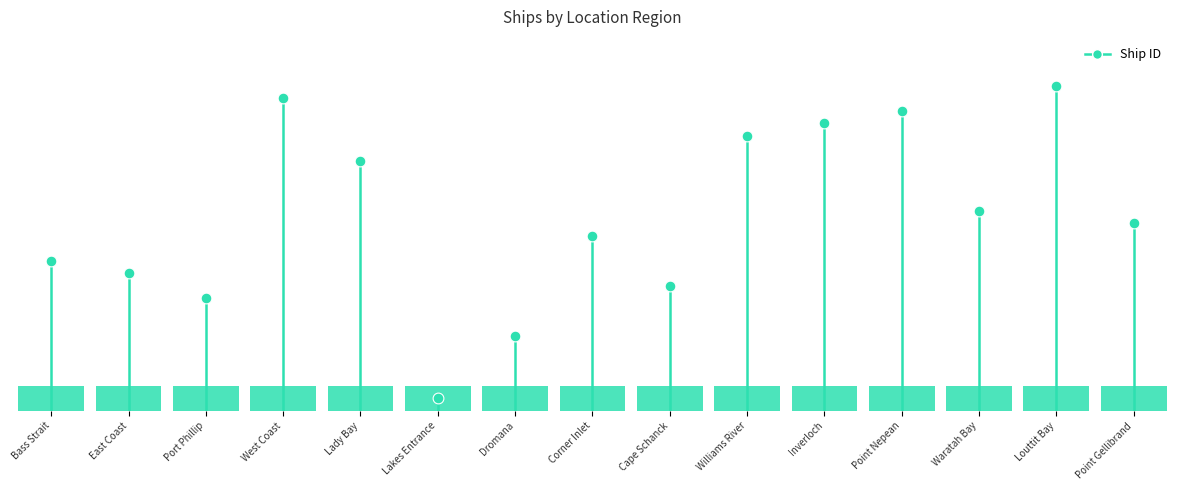

What is the ratio of the value at East Coast to the value at Cape Schanck?

1.1